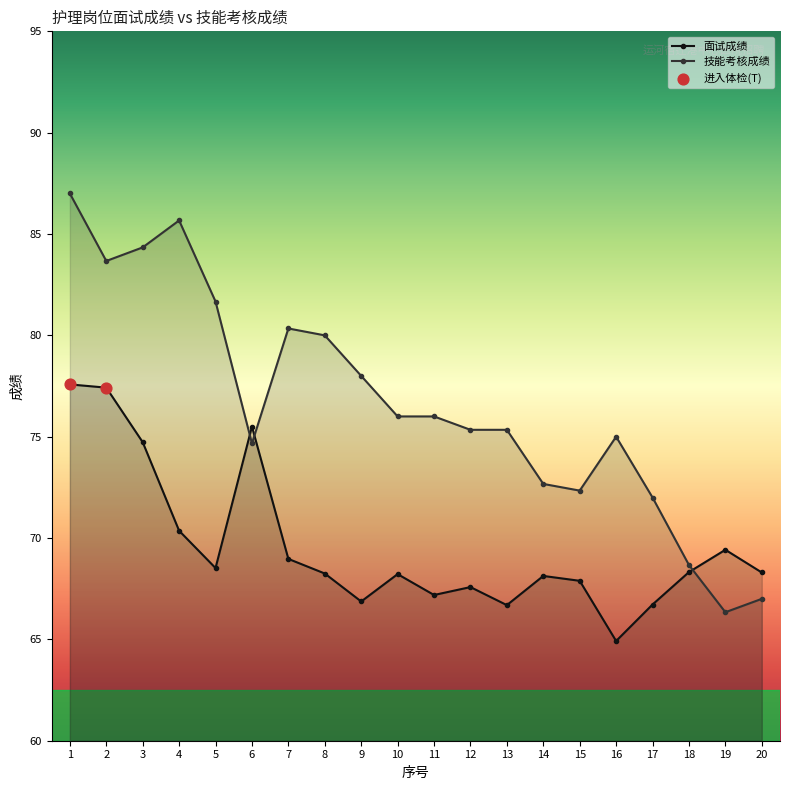

What are all the series names shown in the legend?

面试成绩, 技能考核成绩